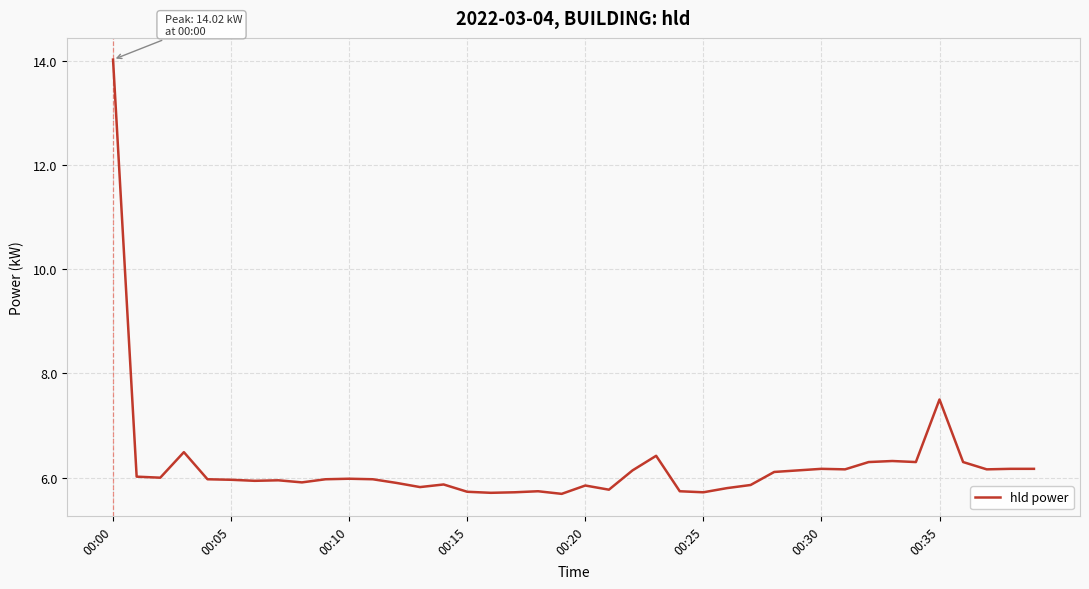

What is the difference between the maximum and minimum values?

8.3